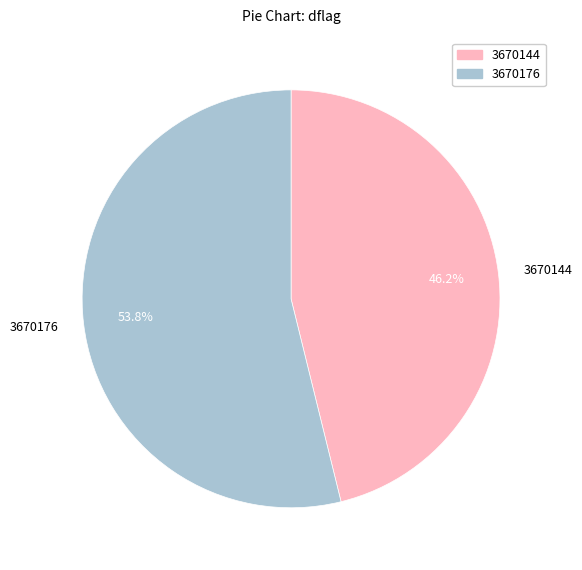

What percentage do 3670144 and 3670176 together represent?

100.0%